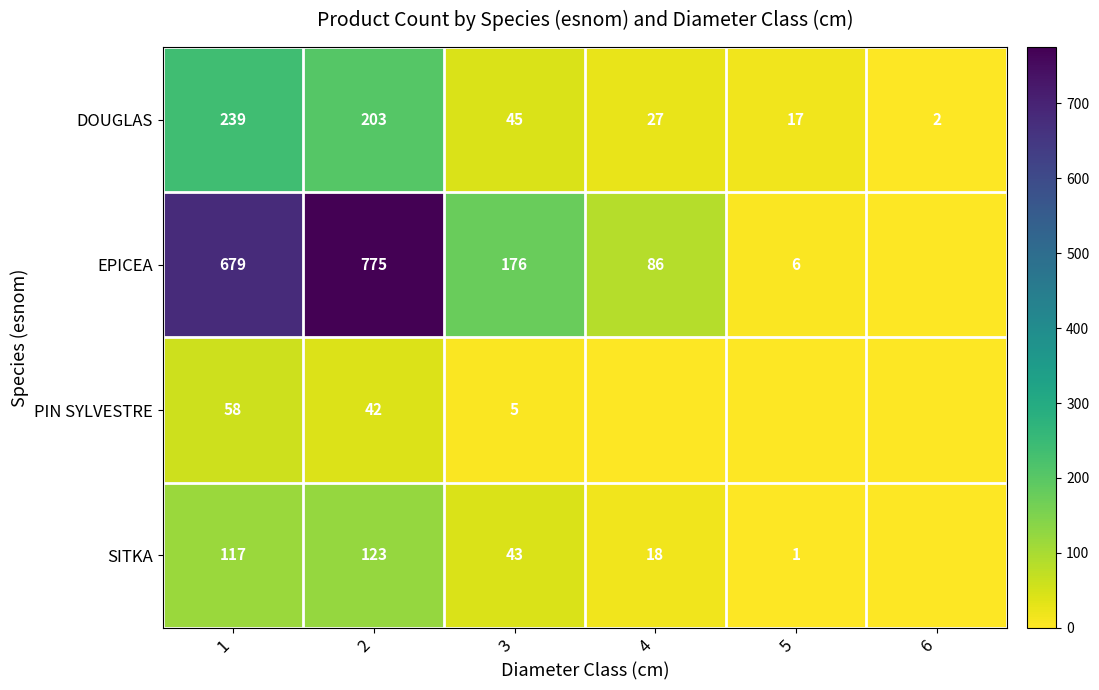

How many series are shown in this chart?

4